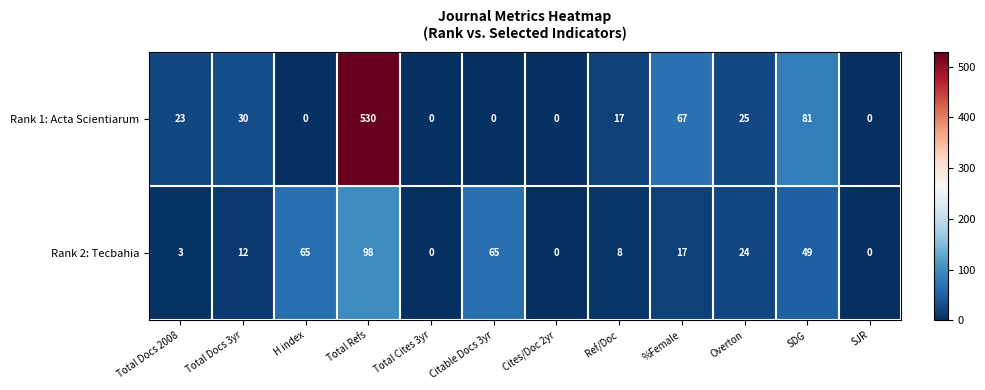

What is the difference between the maximum and minimum values in the Rank 1: Acta Scientiarum series?

530